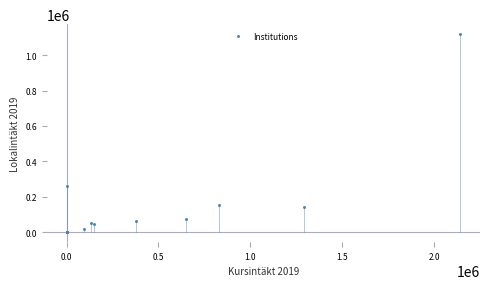

What Y value in the scatter plot is closest to 559662?

261751.7